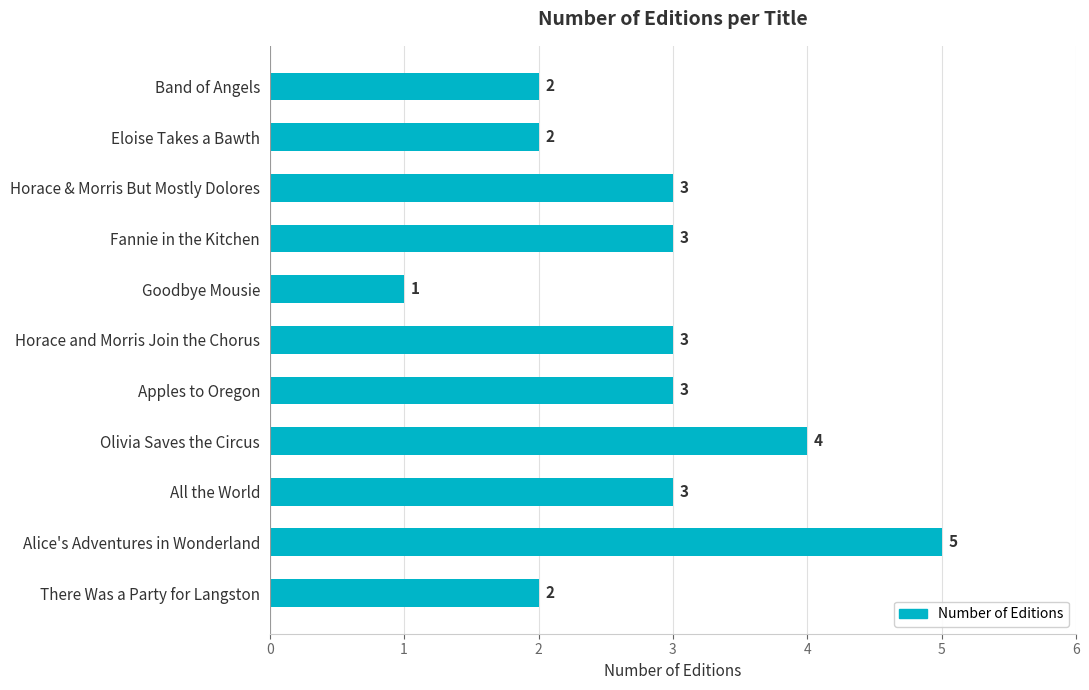

Does the chart contain any negative values?

No